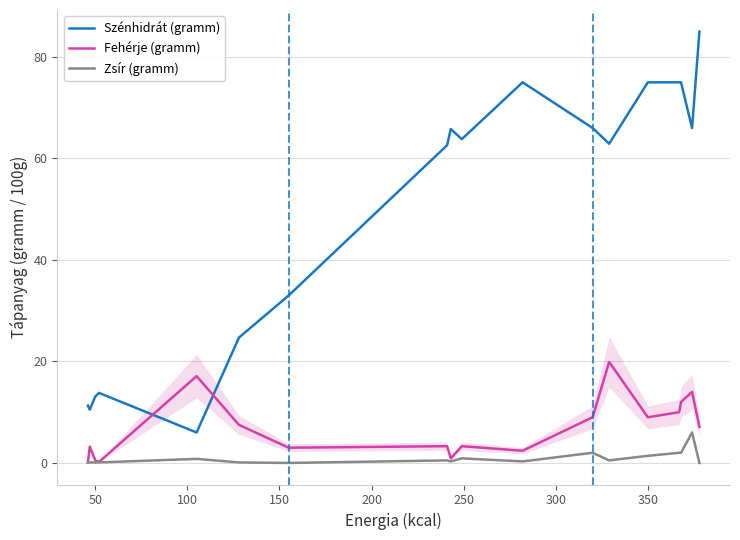

True or false: Fehérje (gramm) and Szénhidrát (gramm) intersect in this chart.

True